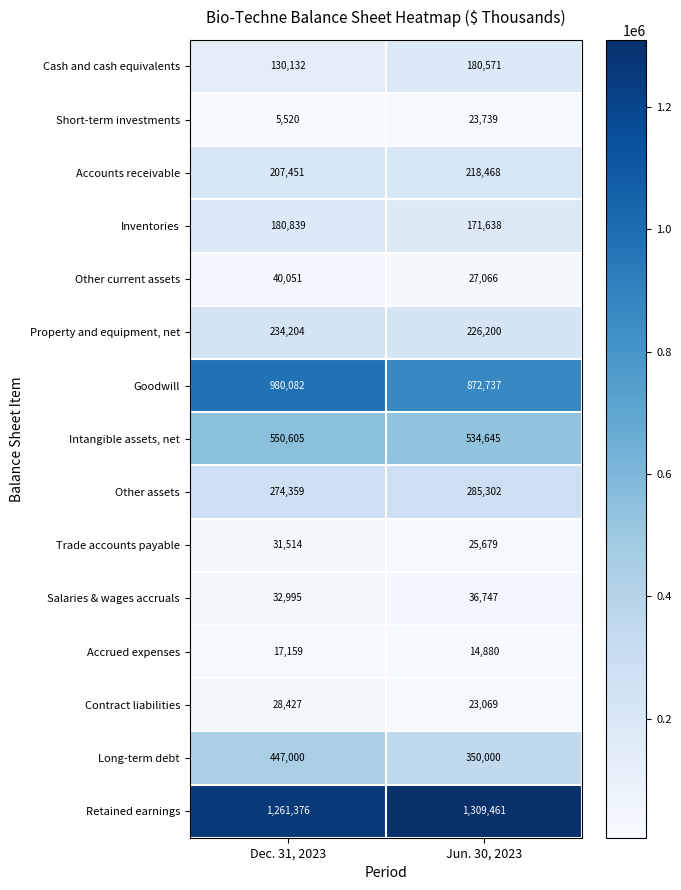

How many data points in Retained earnings are less than 1309461?

1